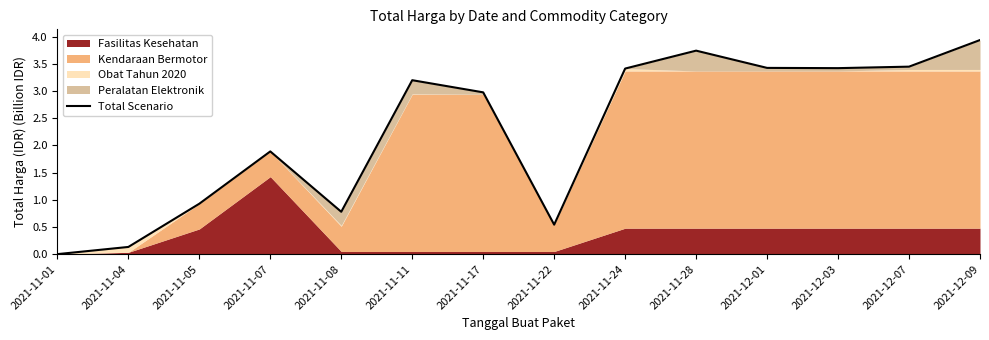

Rank the categories by value from lowest to highest.

2021-11-01, 2021-11-04, 2021-11-22, 2021-11-08, 2021-11-05, 2021-11-07, 2021-11-17, 2021-11-11, 2021-11-24, 2021-12-03, 2021-12-01, 2021-12-07, 2021-11-28, 2021-12-09